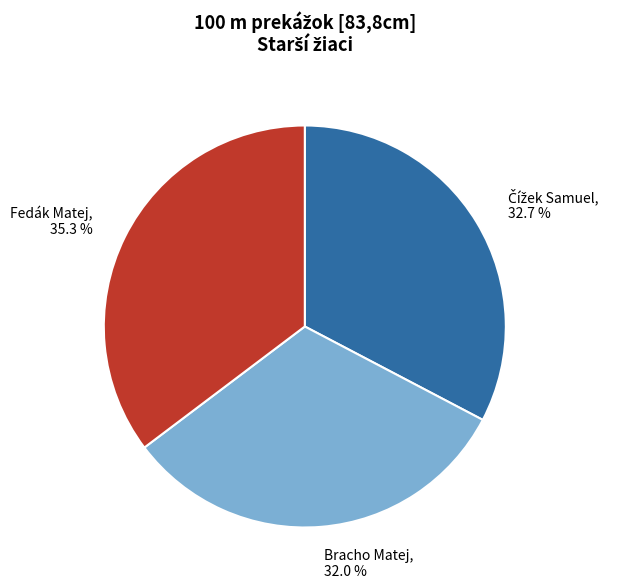

True or false: Fedák Matej accounts for 35% of the total.

True